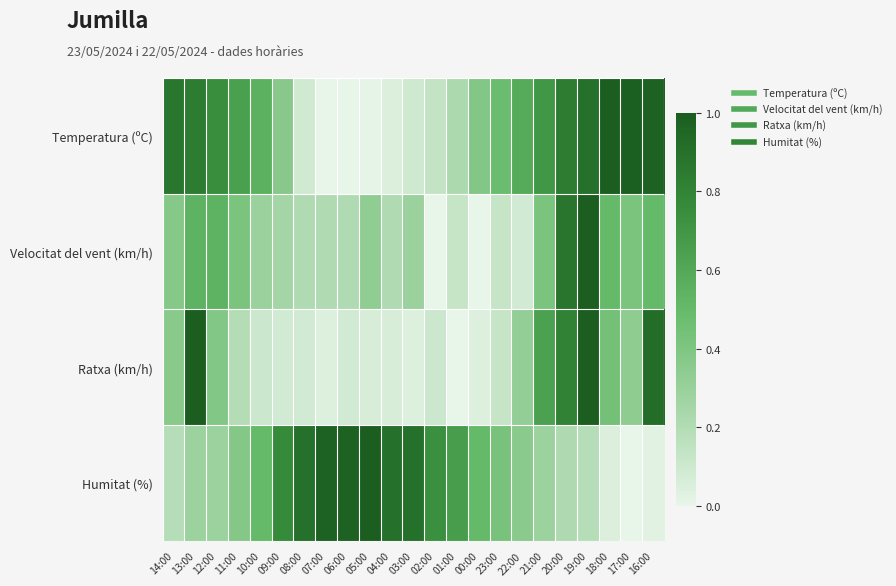

Reading left to right, extract all data points from this chart.

Temperatura (ºC): 14:00=0.9	13:00=0.8	12:00=0.7	11:00=0.6	10:00=0.6	09:00=0.4	08:00=0.1	07:00=0.0	06:00=0.0	05:00=0.0	04:00=0.1	03:00=0.1	02:00=0.1	01:00=0.2	00:00=0.4	23:00=0.5	22:00=0.6	21:00=0.7	20:00=0.8	19:00=0.9	18:00=1.0	17:00=1.0	16:00=1.0
Velocitat del vent (km/h): 14:00=0.4	13:00=0.5	12:00=0.5	11:00=0.4	10:00=0.3	09:00=0.2	08:00=0.2	07:00=0.2	06:00=0.2	05:00=0.3	04:00=0.2	03:00=0.3	02:00=0.0	01:00=0.1	00:00=0.0	23:00=0.1	22:00=0.1	21:00=0.4	20:00=0.9	19:00=1.0	18:00=0.5	17:00=0.4	16:00=0.5
Ratxa (km/h): 14:00=0.4	13:00=1.0	12:00=0.4	11:00=0.2	10:00=0.1	09:00=0.1	08:00=0.1	07:00=0.0	06:00=0.1	05:00=0.1	04:00=0.1	03:00=0.0	02:00=0.1	01:00=0.0	00:00=0.0	23:00=0.1	22:00=0.3	21:00=0.6	20:00=0.8	19:00=1.0	18:00=0.4	17:00=0.3	16:00=0.9
Humitat (%): 14:00=0.2	13:00=0.3	12:00=0.3	11:00=0.4	10:00=0.5	09:00=0.8	08:00=0.9	07:00=1.0	06:00=1.0	05:00=1.0	04:00=0.9	03:00=0.9	02:00=0.7	01:00=0.7	00:00=0.5	23:00=0.4	22:00=0.4	21:00=0.3	20:00=0.2	19:00=0.2	18:00=0.0	17:00=0.0	16:00=0.0